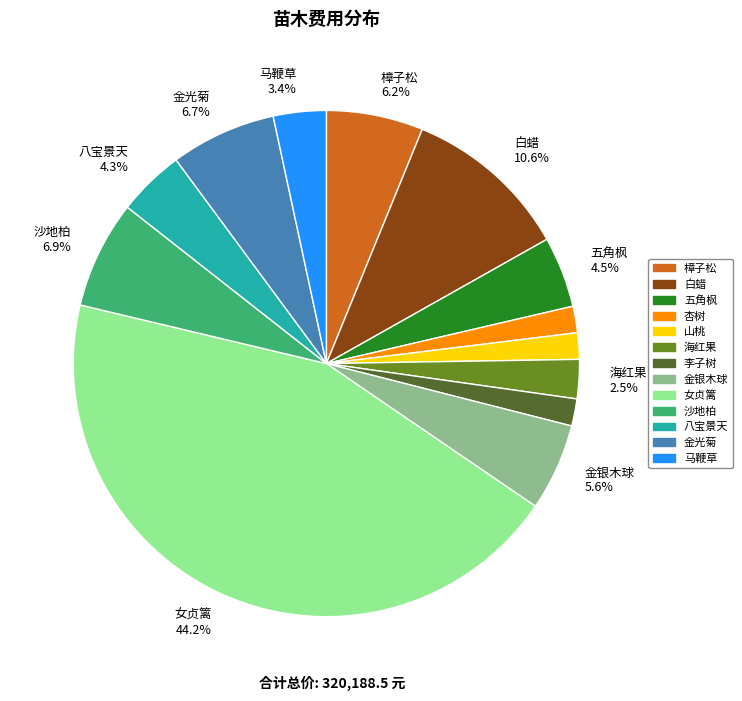

Does any single category account for the majority?

No